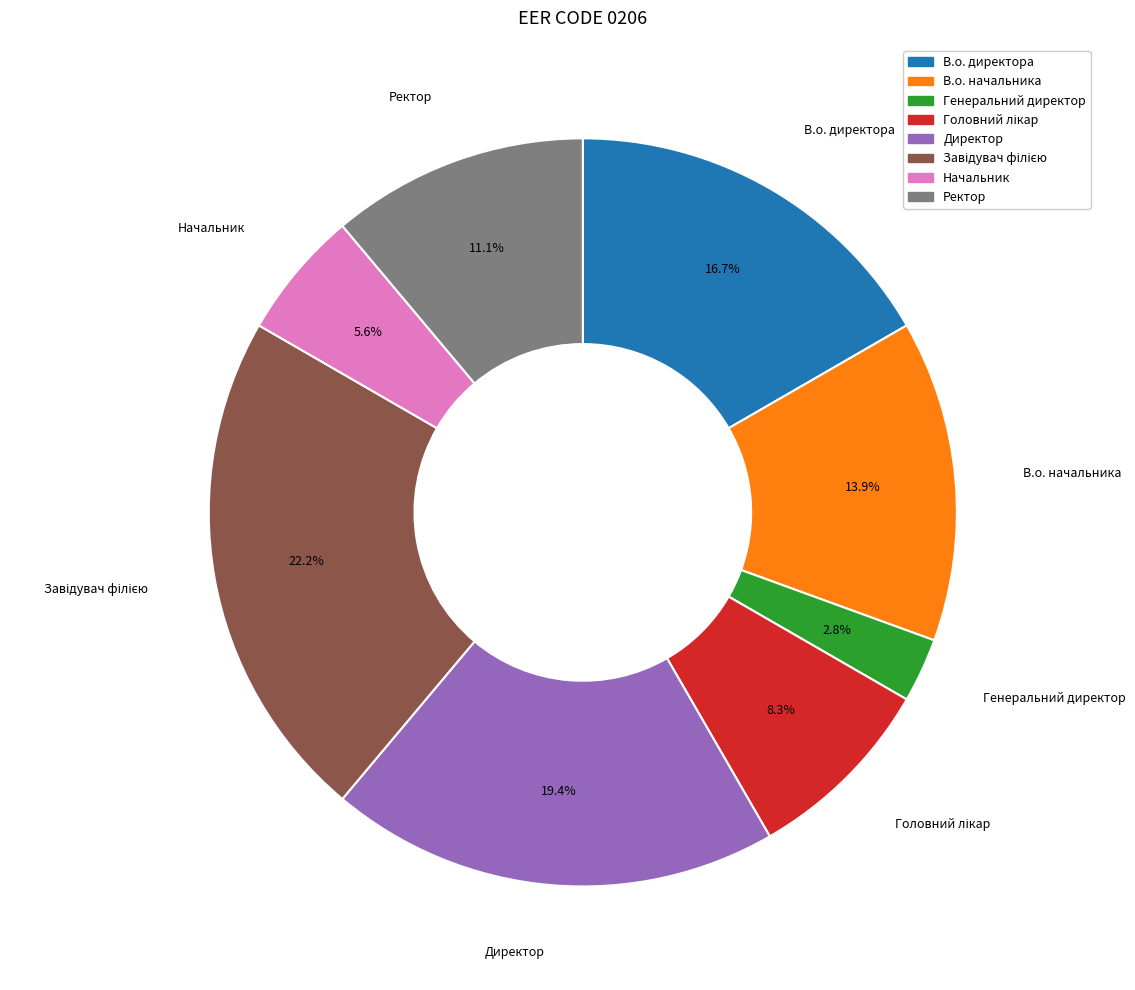

Between Директор and В.о. начальника, which is larger?

Директор